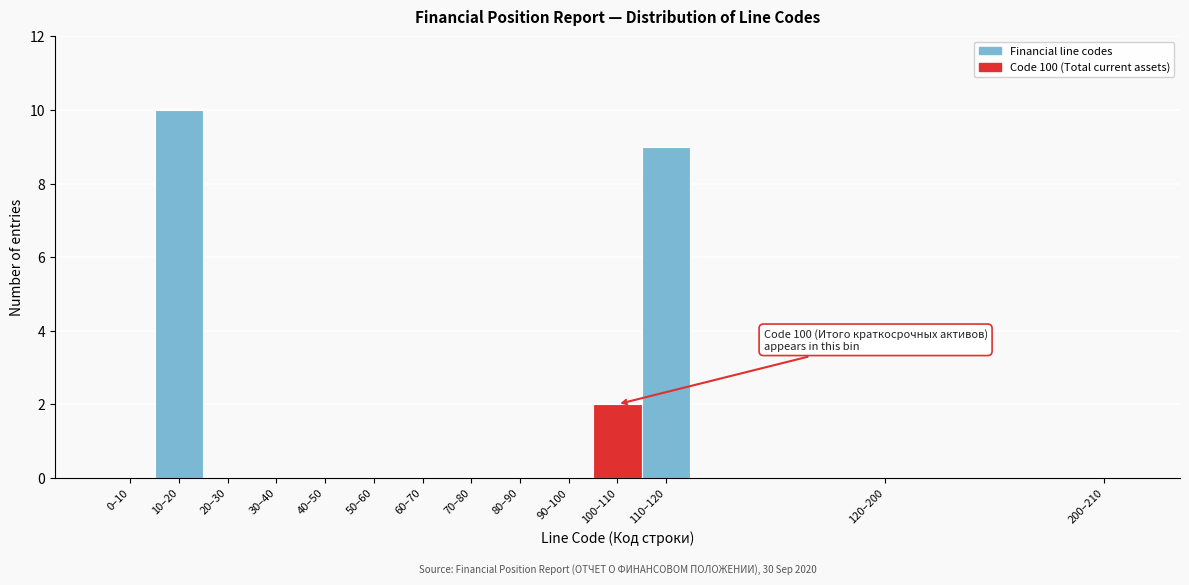

Reading left to right, list all the values displayed in this chart.

0–10=0	10–20=10	20–30=0	30–40=0	40–50=0	50–60=0	60–70=0	70–80=0	80–90=0	90–100=0	100–110=2	110–120=9	120–200=0	200–210=0